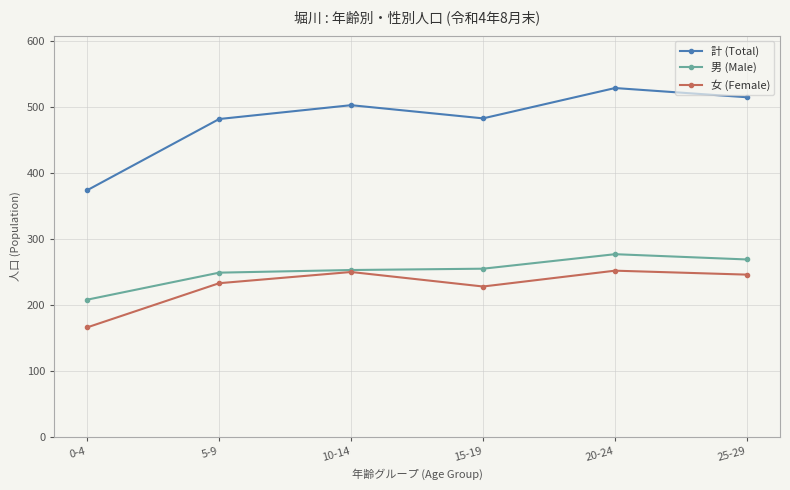

Which category has the highest value in the 男 (Male) series?

20-24